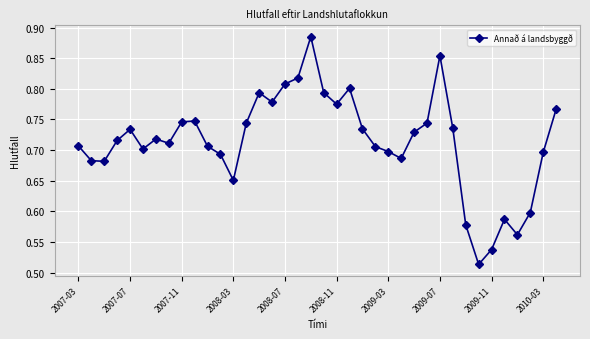

What is the difference between the second highest and minimum values?

0.3